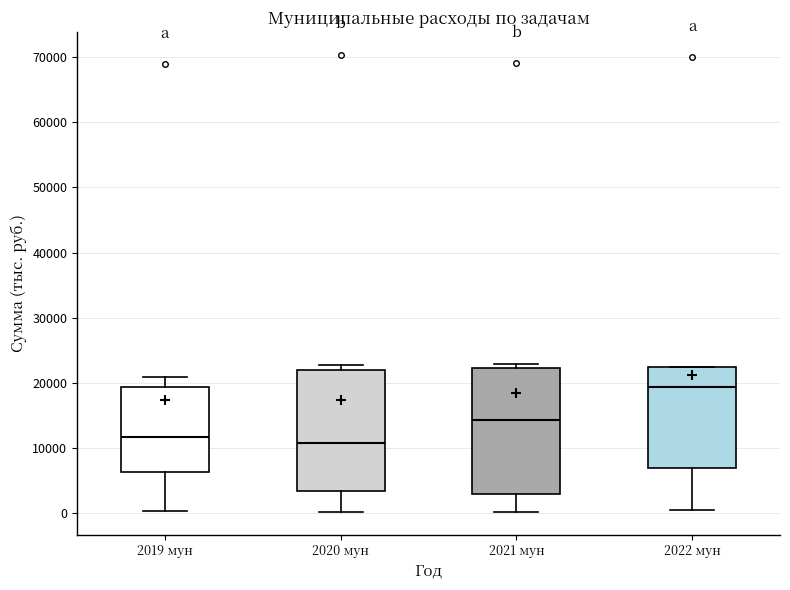

Reading left to right, transcribe this box plot: for each box, give where its median line is, the range the box spans, and where its two whiskers end, as read against the y-axis. The values are not printed on the chart, so give them approximately, as read against the axis.

2019 мун: median 12000, box 6000 to 19000, whiskers 0 to 21000
2020 мун: median 11000, box 3000 to 22000, whiskers 0 to 23000
2021 мун: median 14000, box 3000 to 22000, whiskers 0 to 23000
2022 мун: median 19000, box 7000 to 22000, whiskers 1000 to 22000